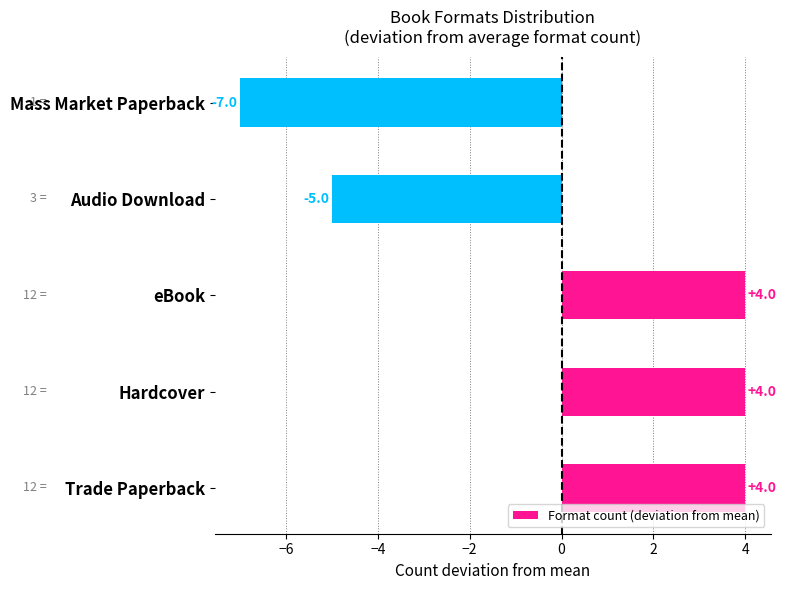

What is the change in value from eBook to Audio Download?

-9